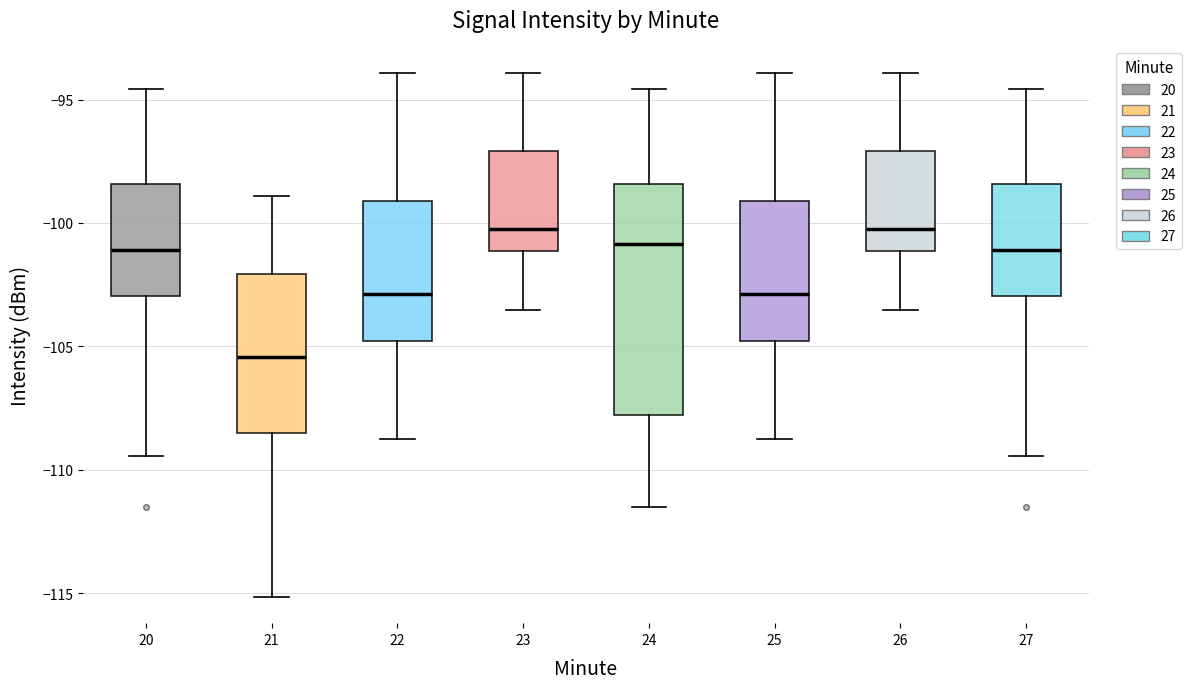

Reading left to right, read every box against the y-axis: the position of its median line, the range the box covers, and the ends of its whiskers. The values are not printed on the chart, so give them approximately, as read against the axis.

20: median -101.0, box -103.0 to -98.5, whiskers -109.5 to -94.5
21: median -105.5, box -108.5 to -102.0, whiskers -115.0 to -99.0
22: median -103.0, box -105.0 to -99.0, whiskers -108.5 to -94.0
23: median -100.0, box -101.0 to -97.0, whiskers -103.5 to -94.0
24: median -101.0, box -108.0 to -98.5, whiskers -111.5 to -94.5
25: median -103.0, box -105.0 to -99.0, whiskers -108.5 to -94.0
26: median -100.0, box -101.0 to -97.0, whiskers -103.5 to -94.0
27: median -101.0, box -103.0 to -98.5, whiskers -109.5 to -94.5